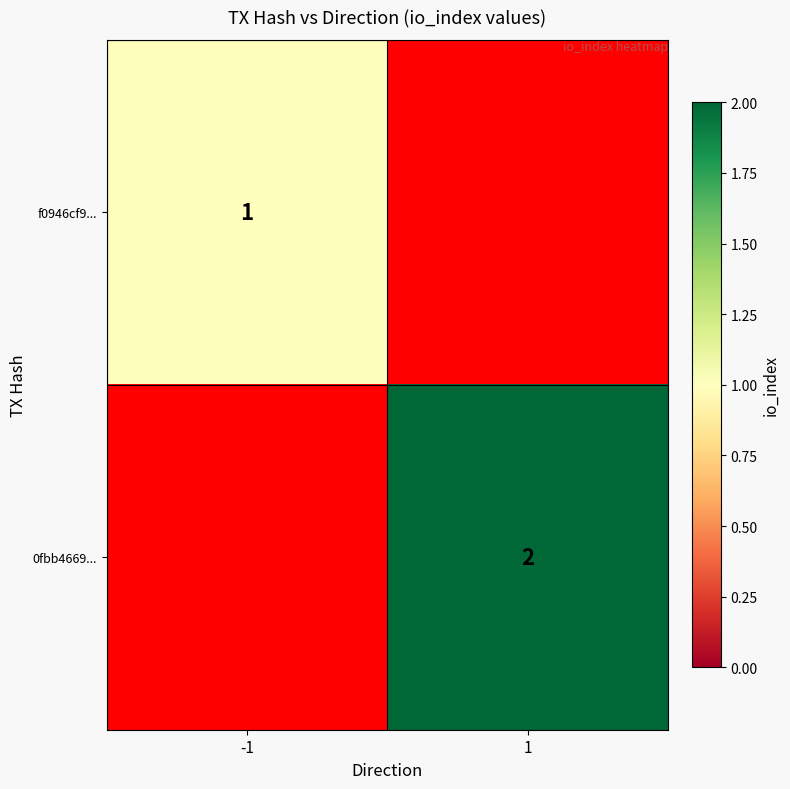

Is it true that 0fbb4669... equals 3 at 1?

False